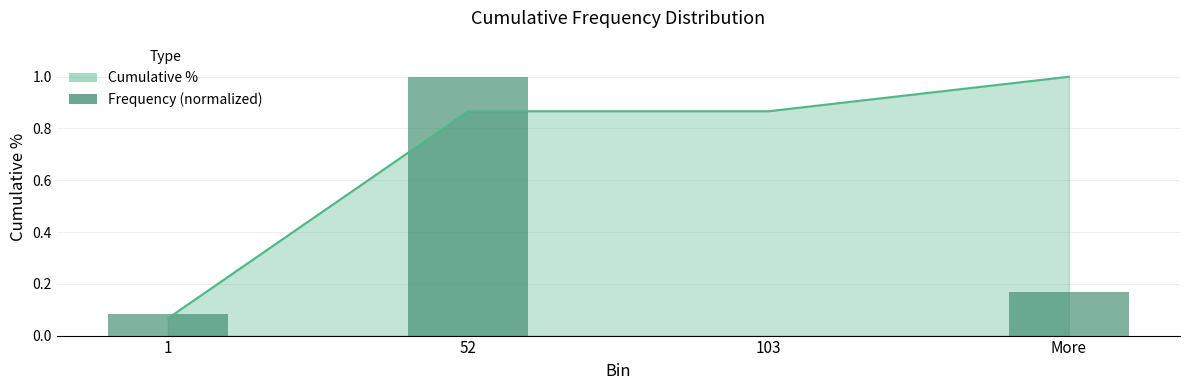

Does the chart contain stacked bars?

No